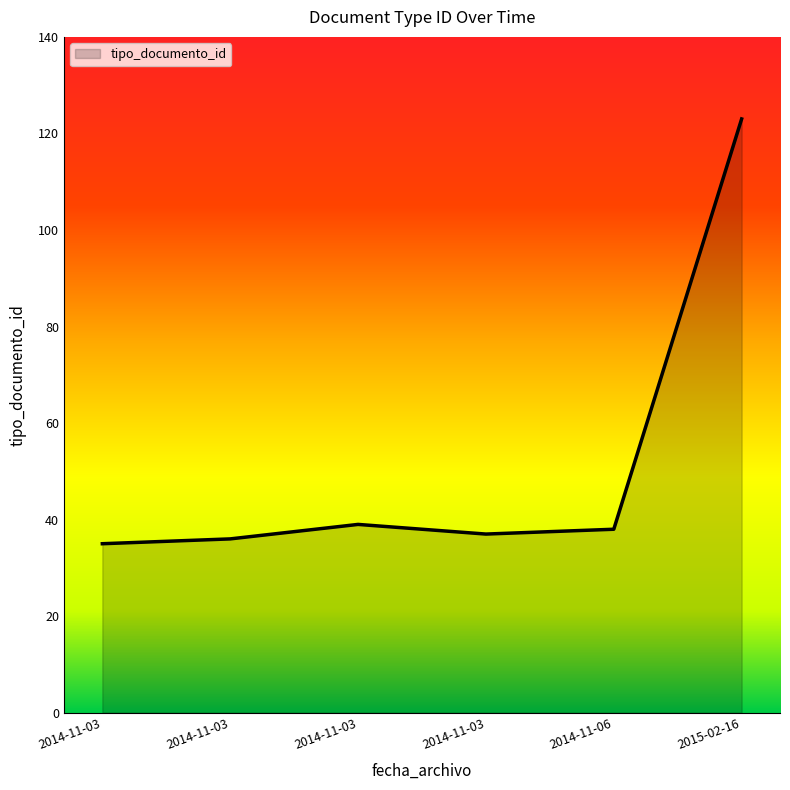

How many values are below 38?

3